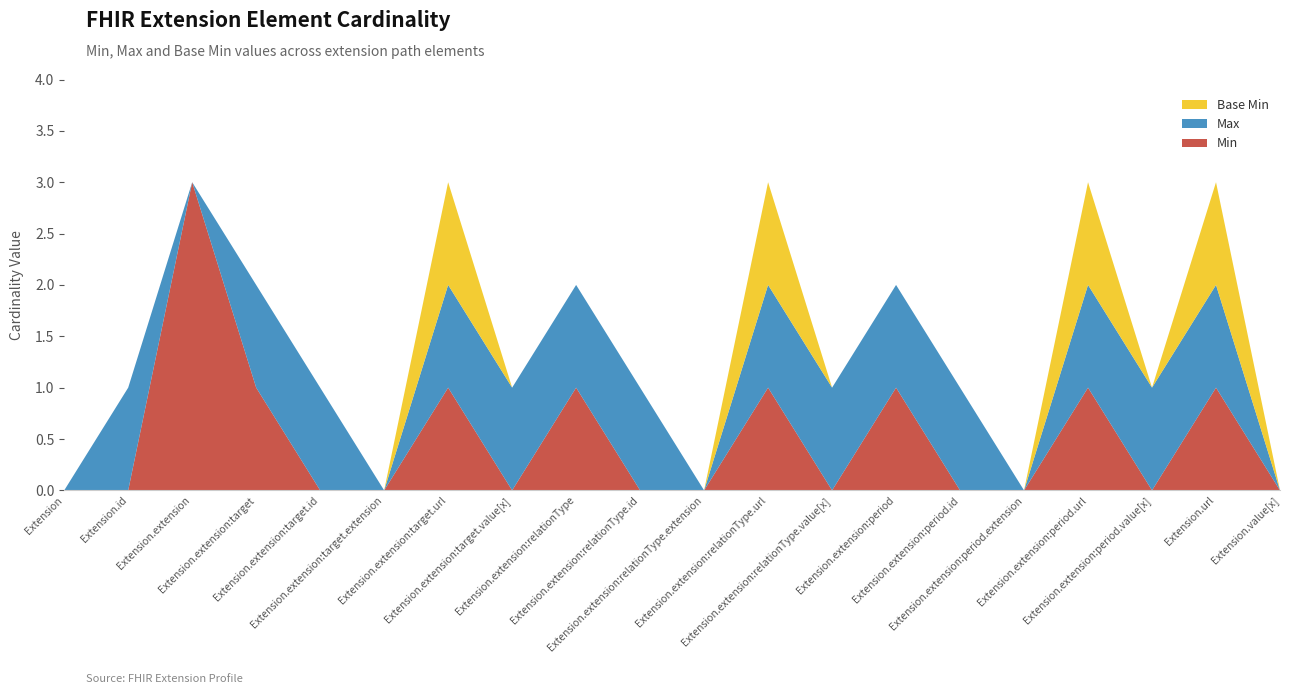

What is the highest value of the Min series?

3